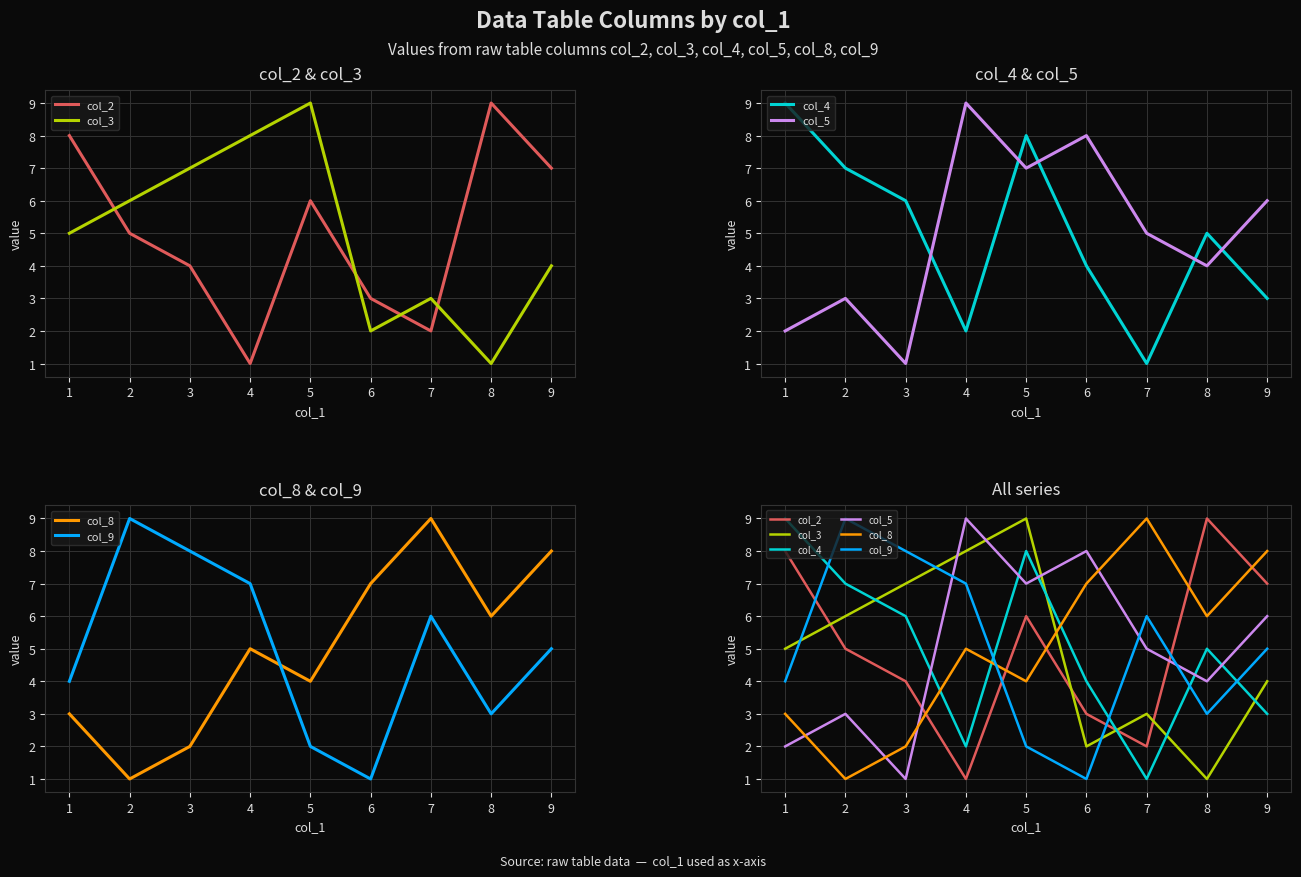

What are all the series names shown in the legend?

col_2, col_3, col_4, col_5, col_8, col_9